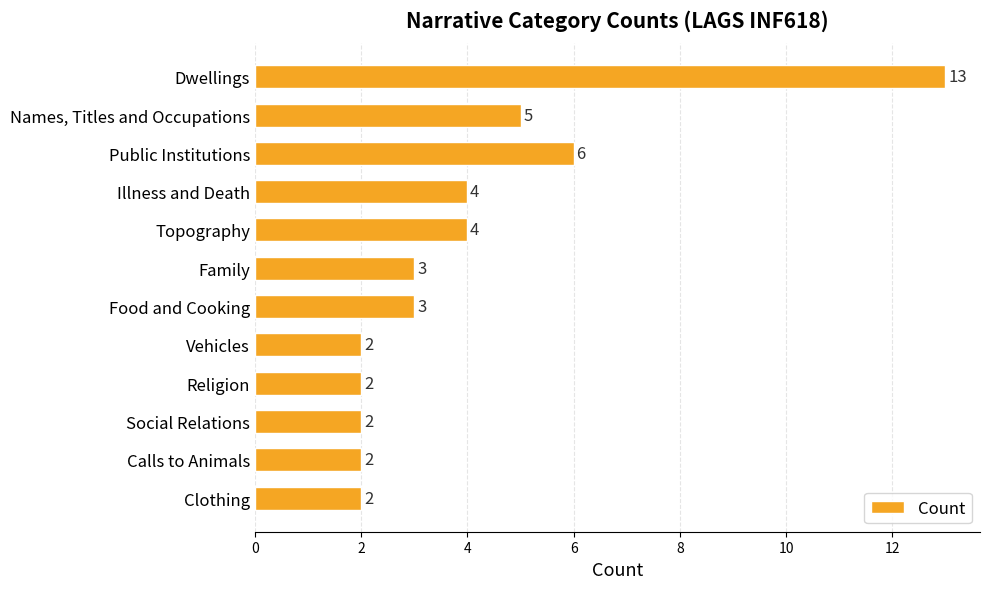

Between Social Relations and Food and Cooking, which is larger?

Food and Cooking